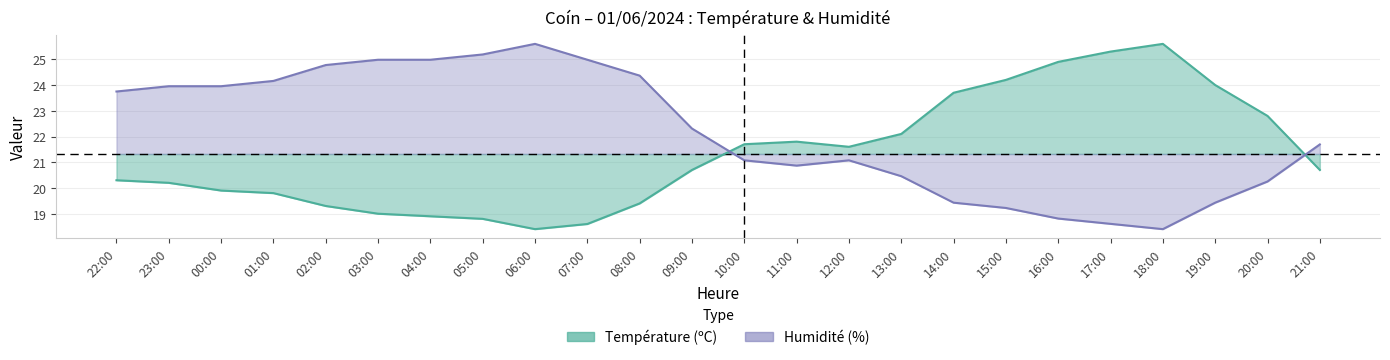

Where does the Température (ºC) series first go above 20?

22:00